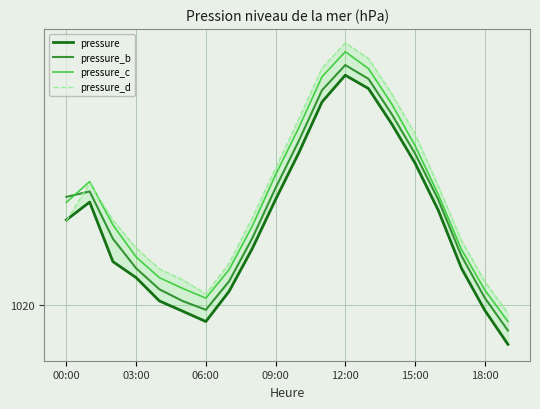

True or false: pressure has more than 1 interior local peaks.

True